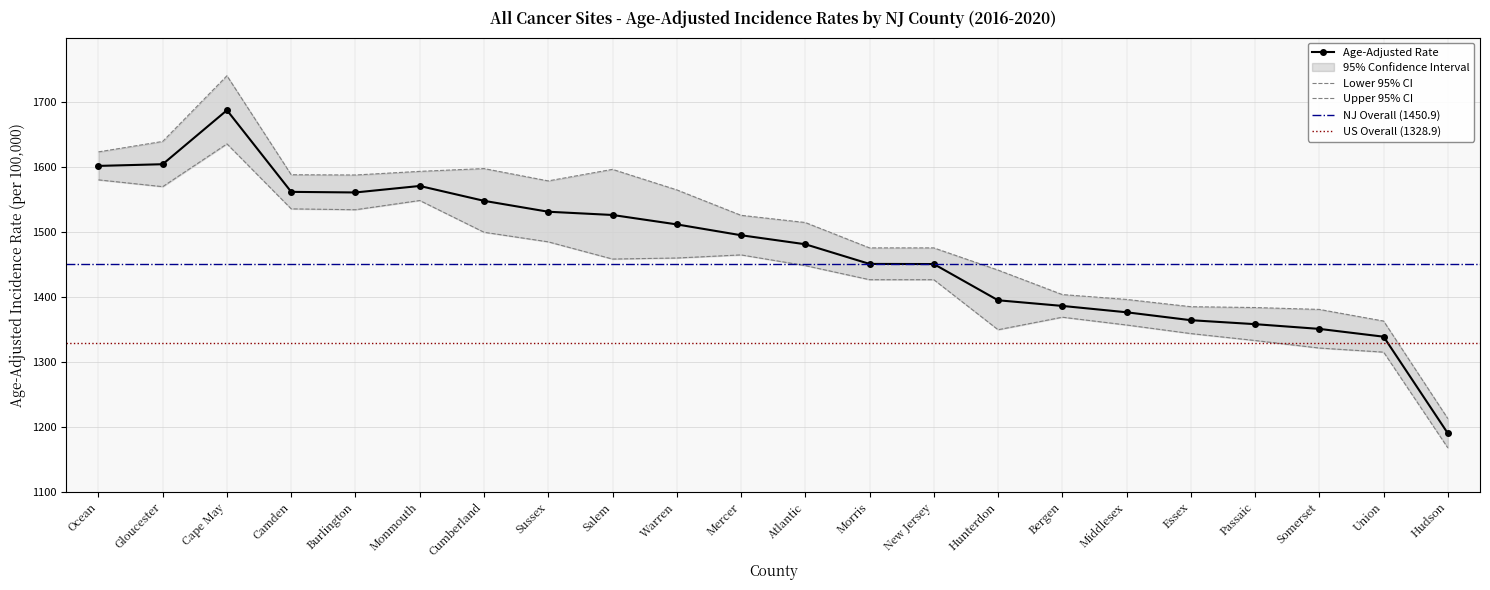

Reading left to right, transcribe all the data shown in this chart.

Age-Adjusted Rate: 1602.2	1604.8	1688.0	1562.2	1561.3	1571.3	1548.4	1531.6	1526.6	1512.1	1495.4	1481.5	1451.2	1451.0	1395.2	1386.5	1376.7	1364.5	1358.4	1351.1	1339.1	1190.1
Lower 95% CI: 1580.7	1570.2	1636.1	1536.0	1534.7	1548.9	1500.0	1485.2	1458.7	1460.3	1465.1	1448.6	1426.9	1426.9	1349.8	1369.1	1357.1	1343.9	1333.2	1321.6	1315.3	1167.7
Upper 95% CI: 1623.8	1639.9	1741.1	1588.6	1588.2	1593.8	1598.1	1579.1	1596.9	1565.3	1526.1	1515.0	1475.9	1475.9	1441.7	1404.0	1396.5	1385.3	1384.0	1381.1	1363.2	1212.8